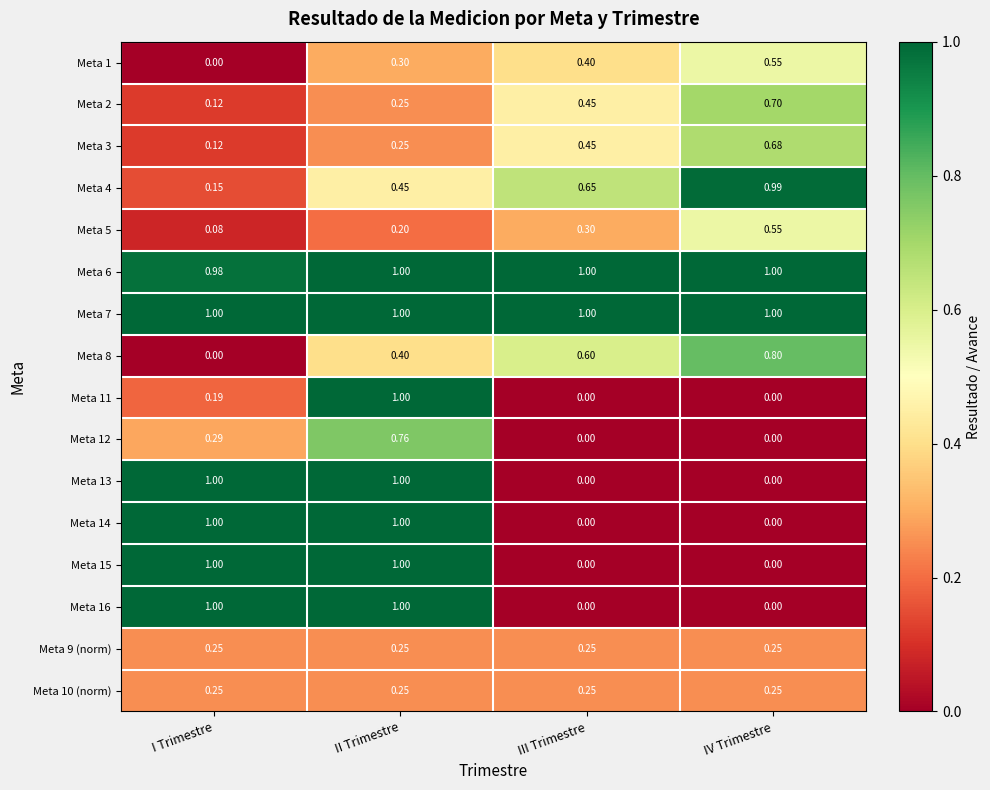

At which label is Meta 2 closest to 0?

I Trimestre